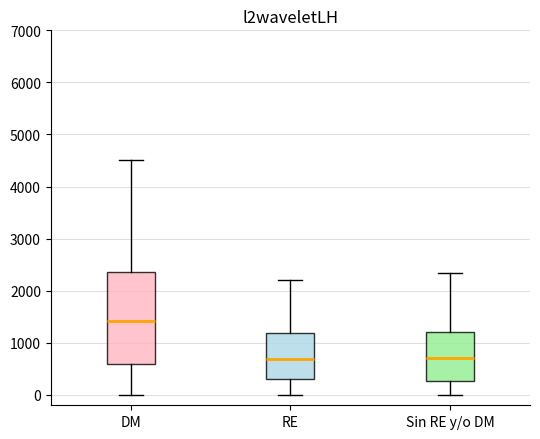

Reading left to right, read every box against the y-axis: the position of its median line, the range the box covers, and the ends of its whiskers. The values are not printed on the chart, so give them approximately, as read against the axis.

DM: median 1400, box 600 to 2400, whiskers 0 to 4500
RE: median 700, box 300 to 1200, whiskers 0 to 2200
Sin RE y/o DM: median 700, box 300 to 1200, whiskers 0 to 2300